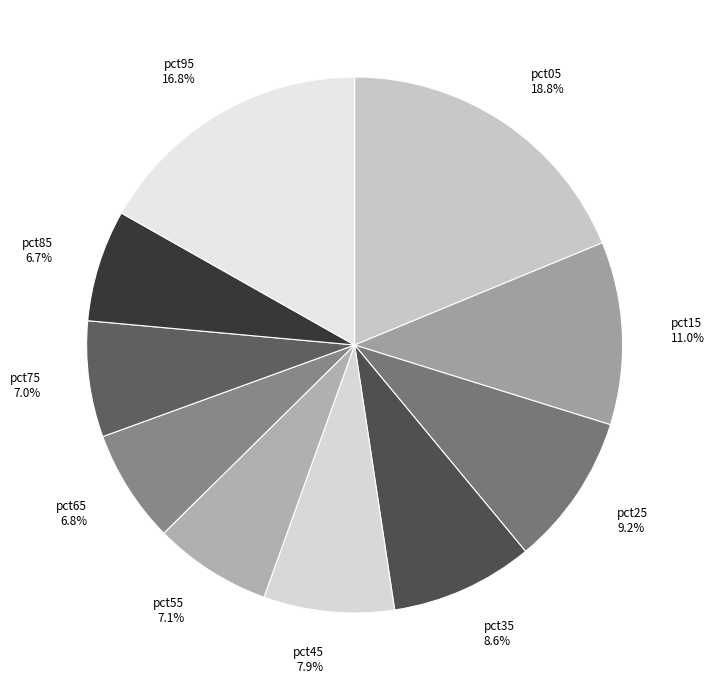

What percentage do pct45 and pct95 together represent?

24.7%